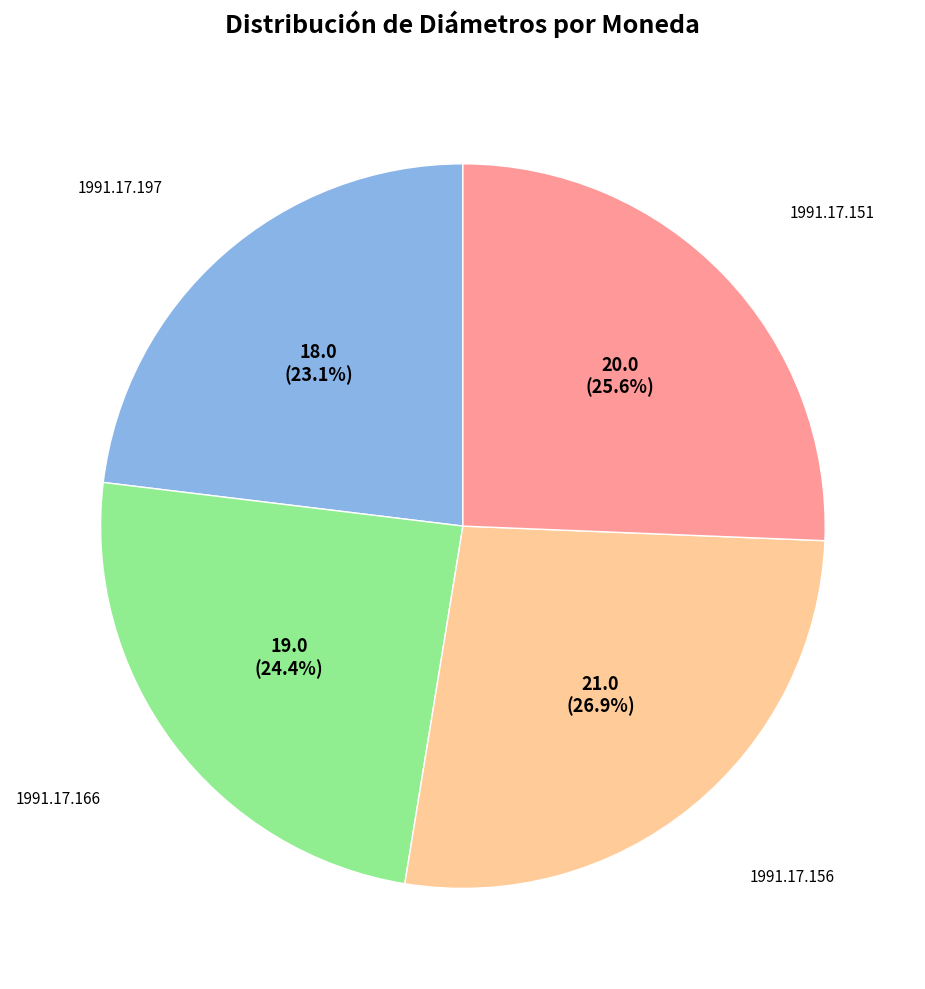

Is there a majority slice in this chart?

No